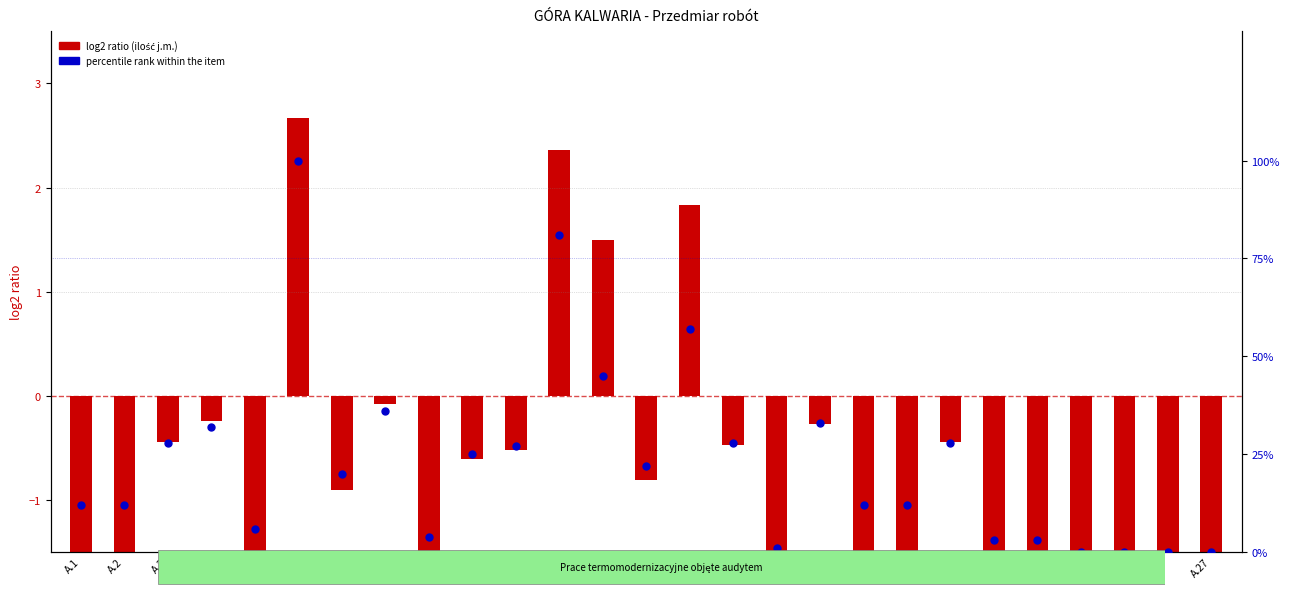

At how many categories does at least one series exceed 81?

1